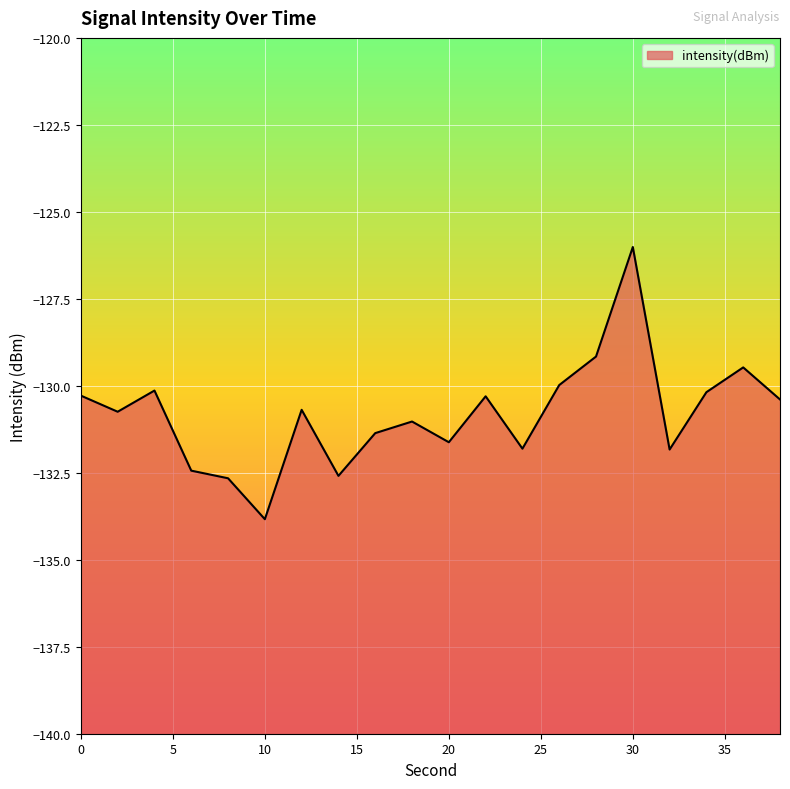

What is the average value?

-130.8